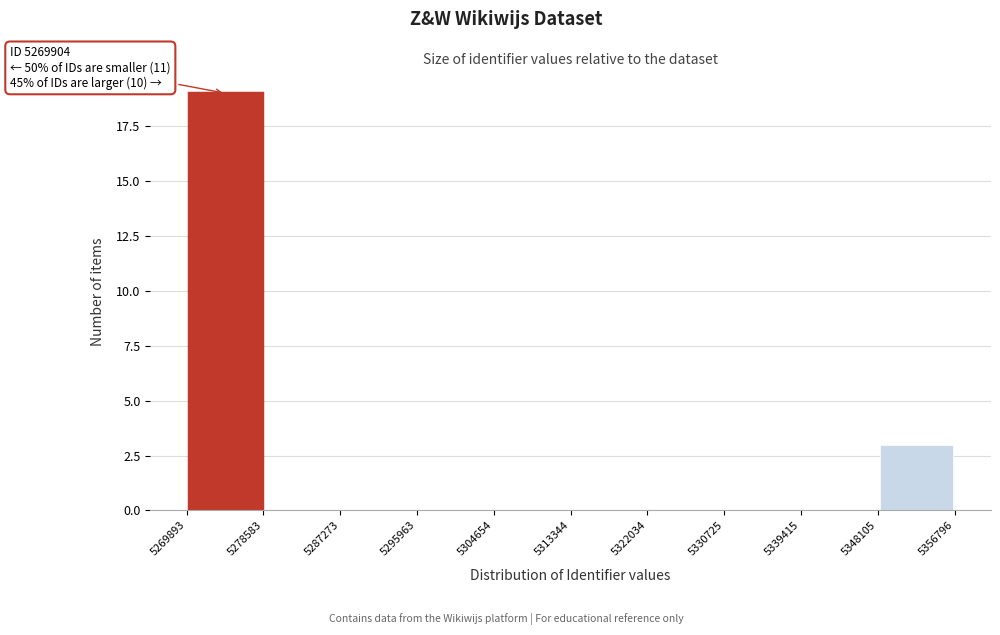

Over which range of the x-axis is the bar tallest?

5269893 to 5278583